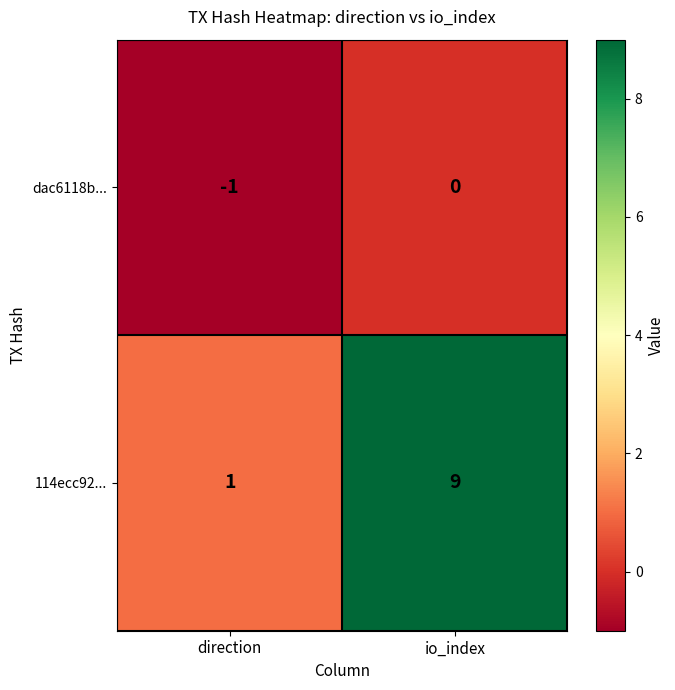

What is the sum of the 114ecc92... values at io_index and direction?

10